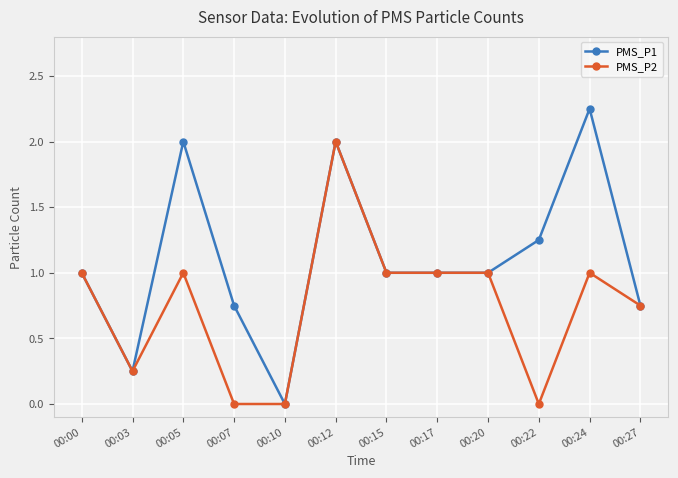

What is the value of the PMS_P1 point at the 3rd from the left?

2.0